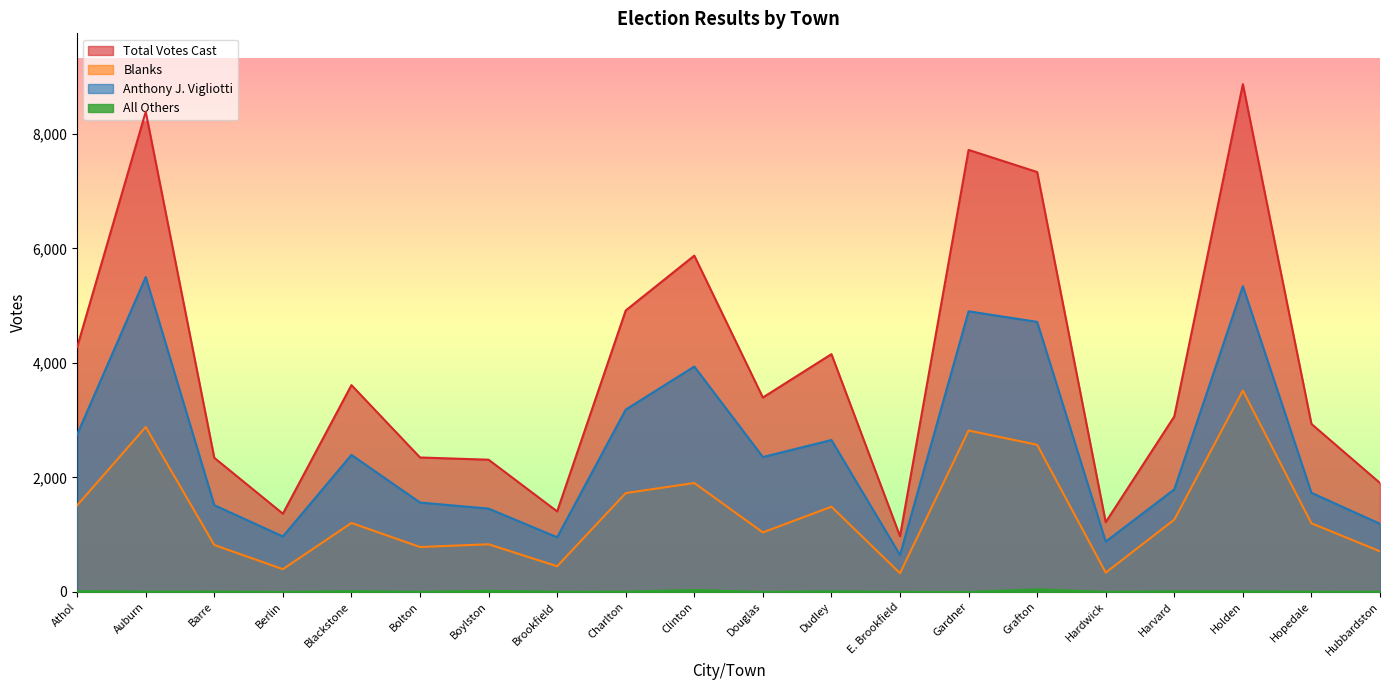

In Anthony J. Vigliotti, how many points are higher than both neighbors (excluding endpoints)?

6